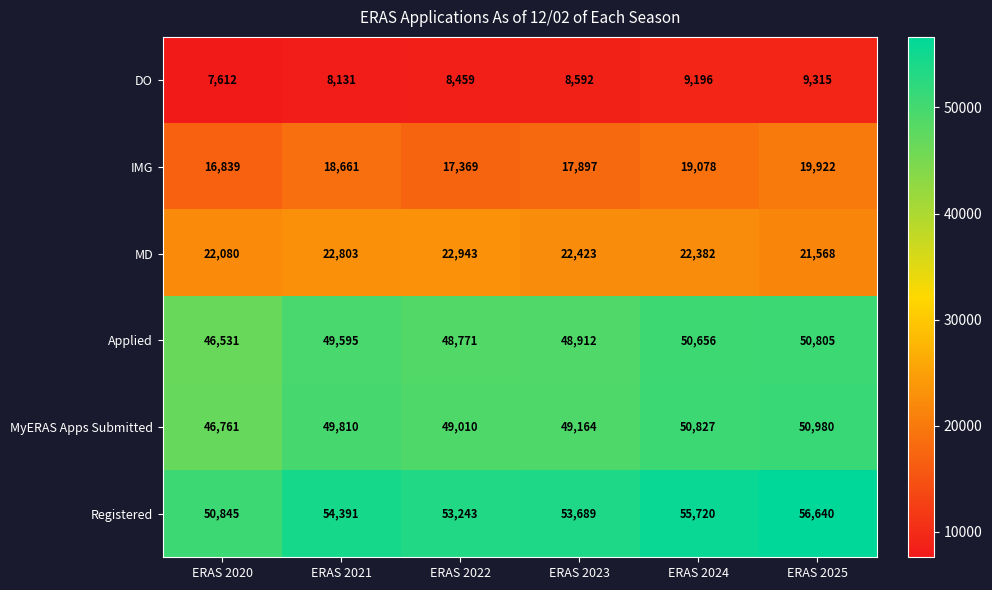

What is the difference between the IMG values at ERAS 2020 and ERAS 2022?

530